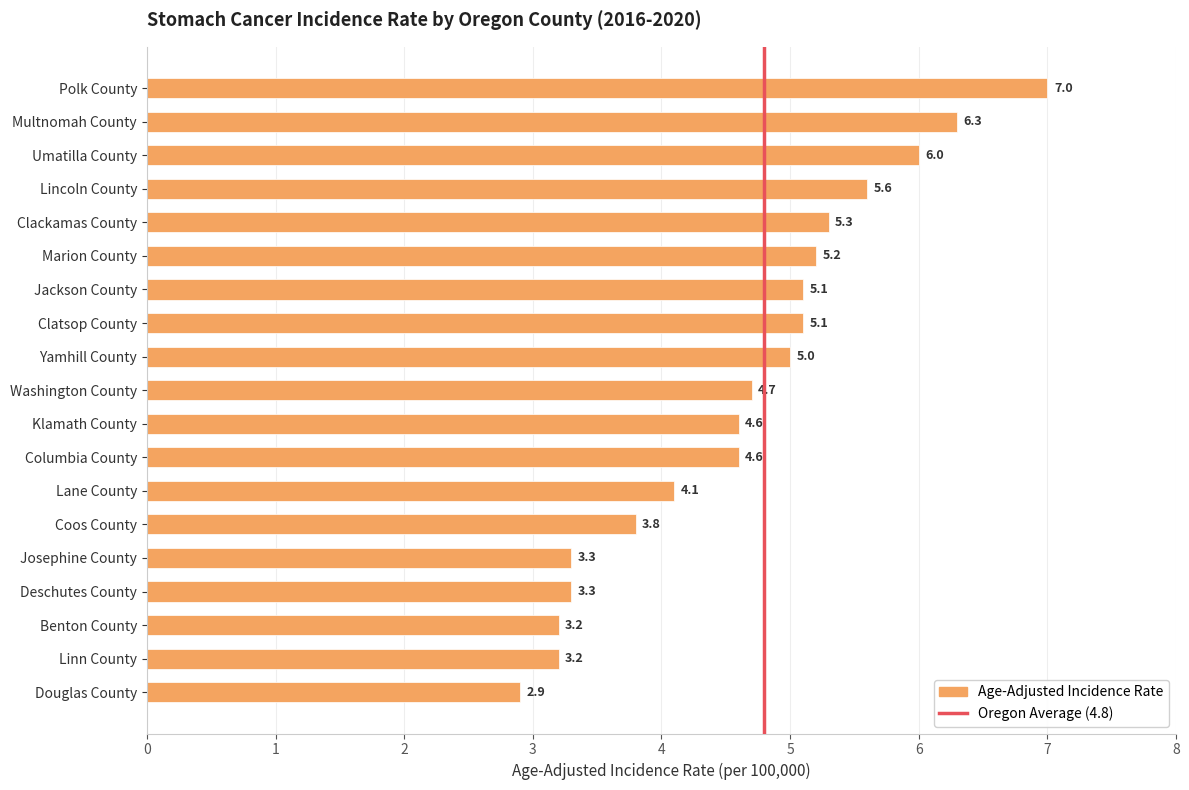

What is the sum of all values?

88.3